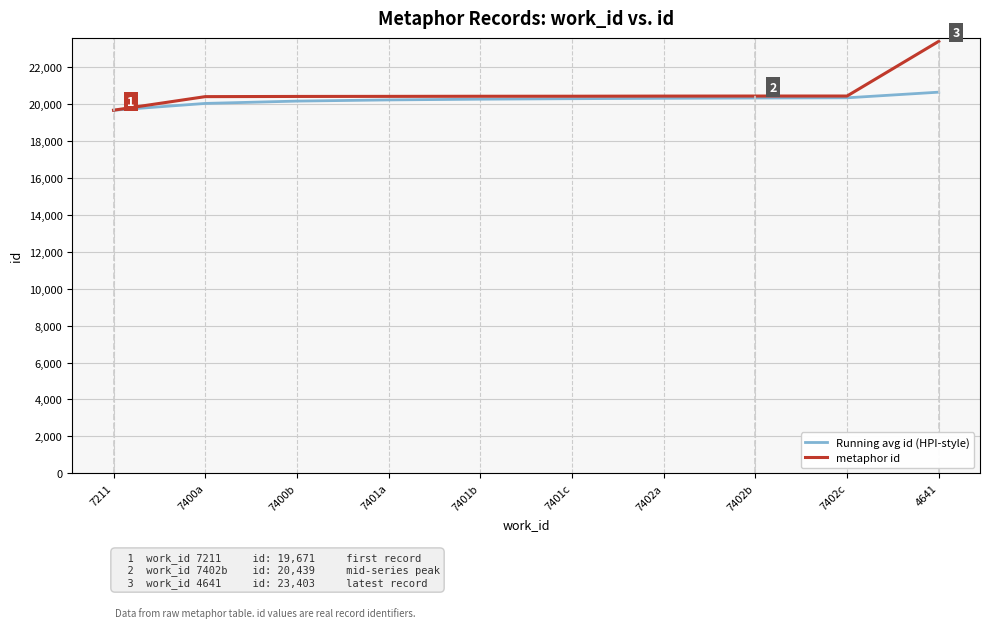

What are all the series names shown in the legend?

Running avg id (HPI-style), metaphor id